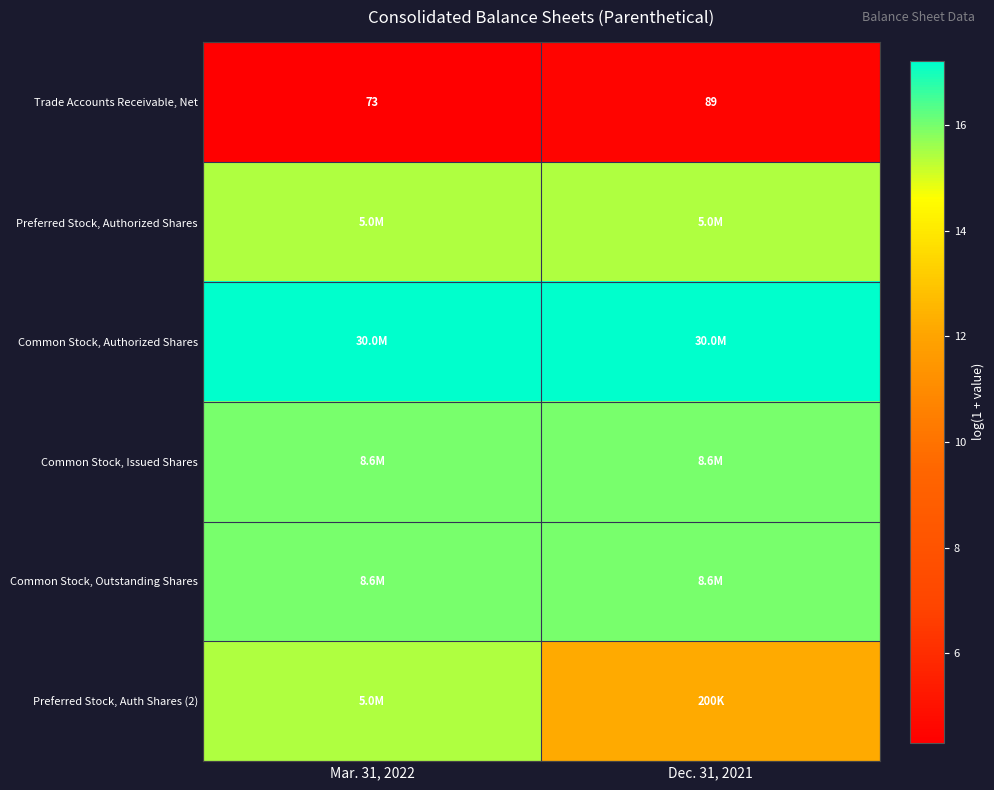

Rank the series by their maximum value, from lowest to highest.

Trade Accounts Receivable, Net, Preferred Stock, Authorized Shares, Preferred Stock, Auth Shares (2), Common Stock, Issued Shares, Common Stock, Outstanding Shares, Common Stock, Authorized Shares